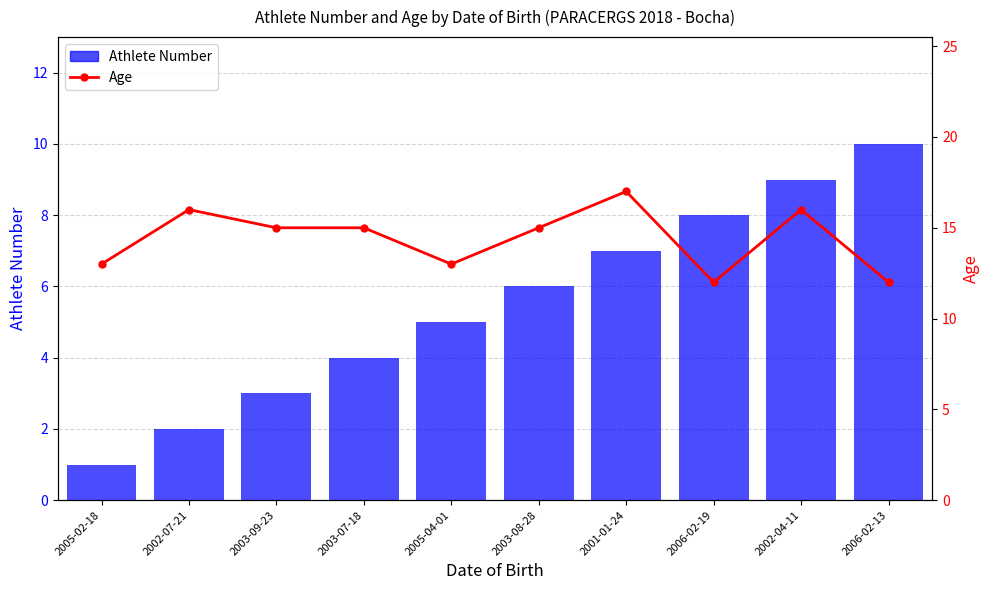

What is the label of the 1st bar from the right?

2006-02-13